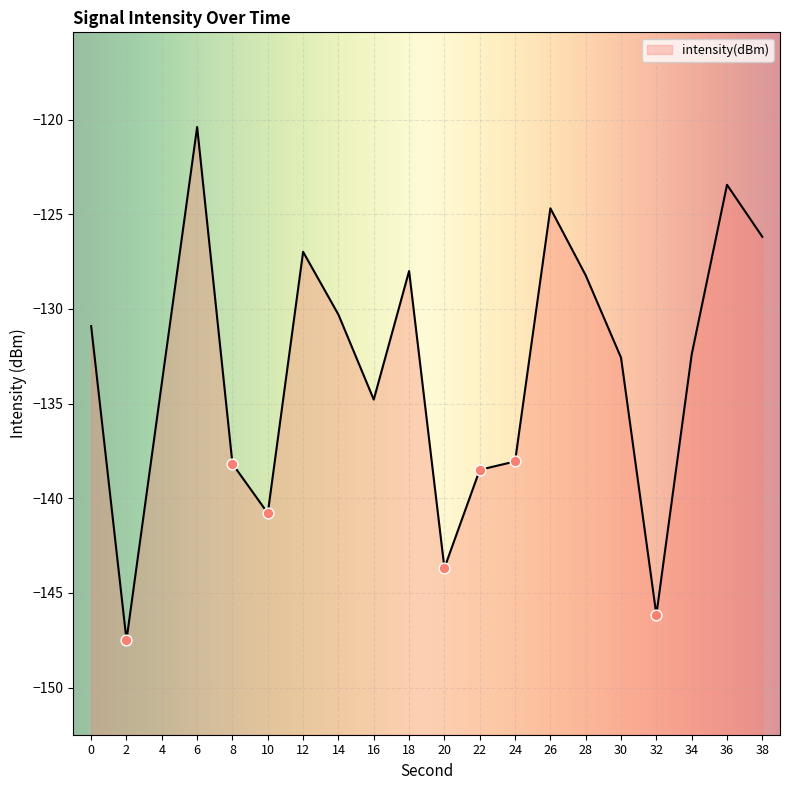

What is the change in value from 4 to 6?

+13.5